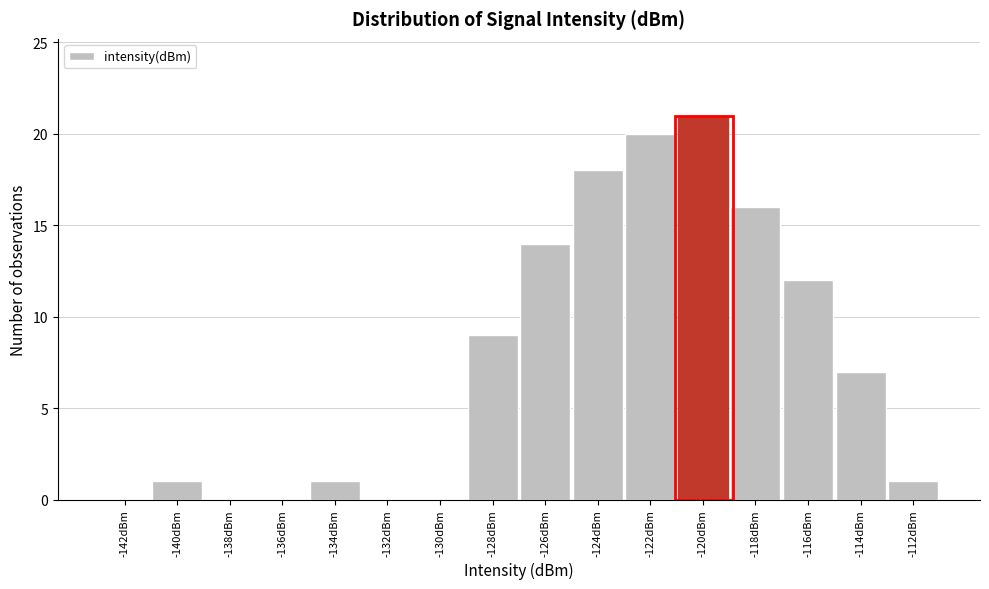

Reading left to right, what are all the values shown in this chart?

-142dBm=0	-140dBm=1	-138dBm=0	-136dBm=0	-134dBm=1	-132dBm=0	-130dBm=0	-128dBm=9	-126dBm=14	-124dBm=18	-122dBm=20	-120dBm=21	-118dBm=16	-116dBm=12	-114dBm=7	-112dBm=1